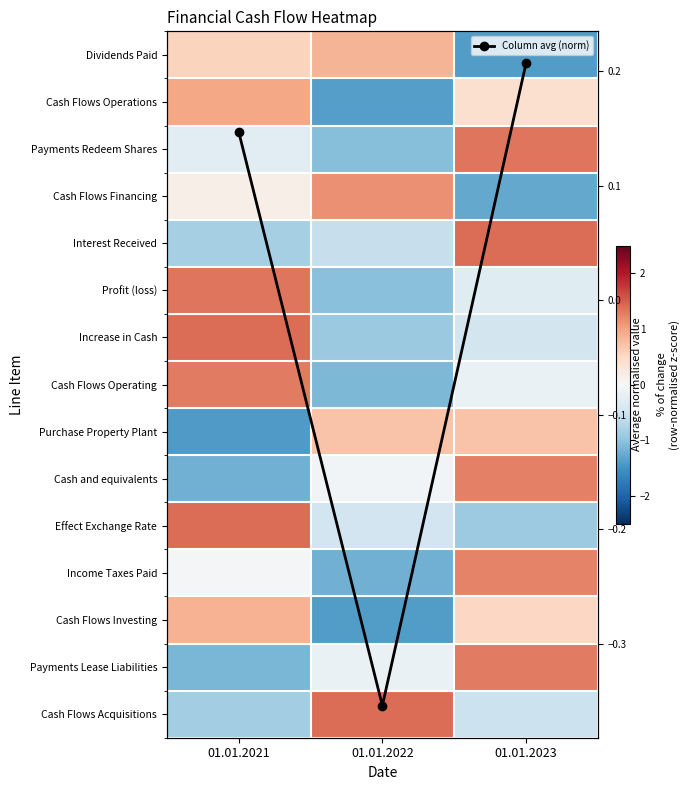

What is the minimum value shown in the chart?

-1.4